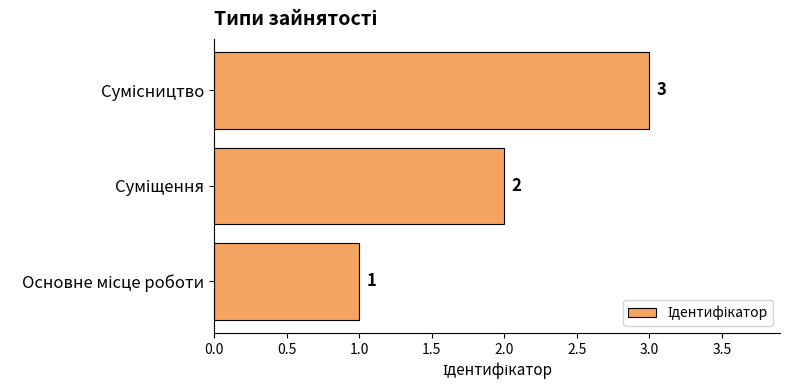

What is the maximum value shown in the chart?

3